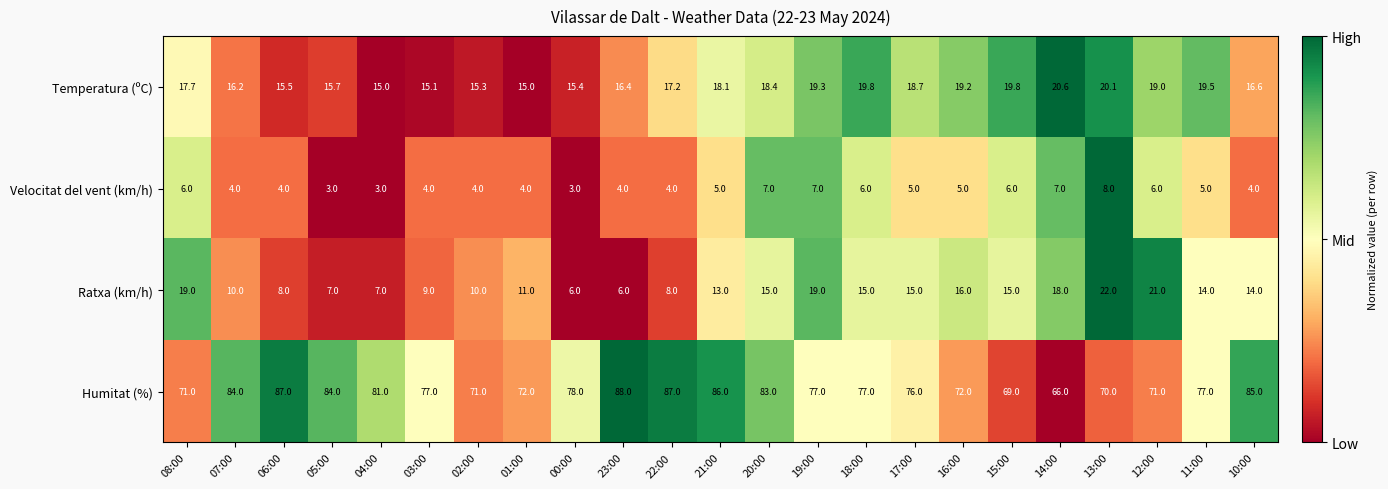

Rank the series at 20:00 from highest to lowest value.

Humitat (%), Temperatura (ºC), Ratxa (km/h), Velocitat del vent (km/h)